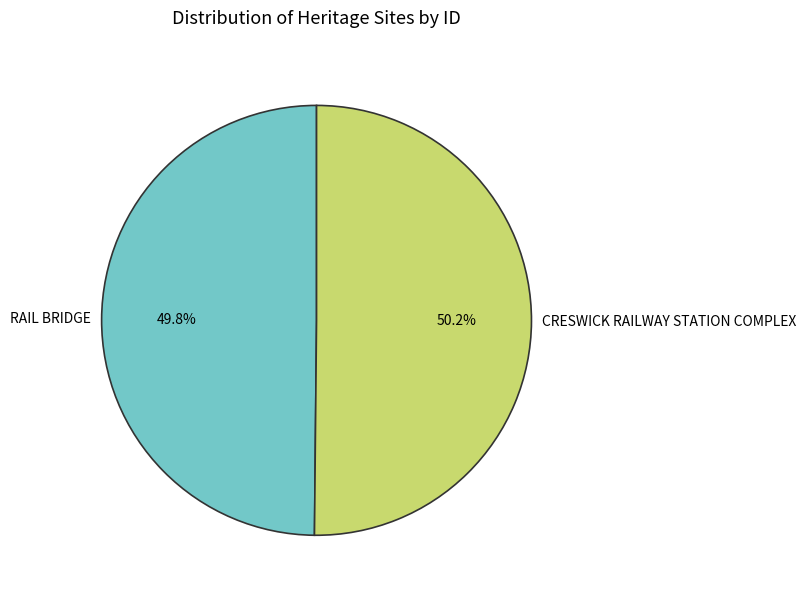

Combined, do CRESWICK RAILWAY STATION COMPLEX and RAIL BRIDGE account for over 50%?

Yes